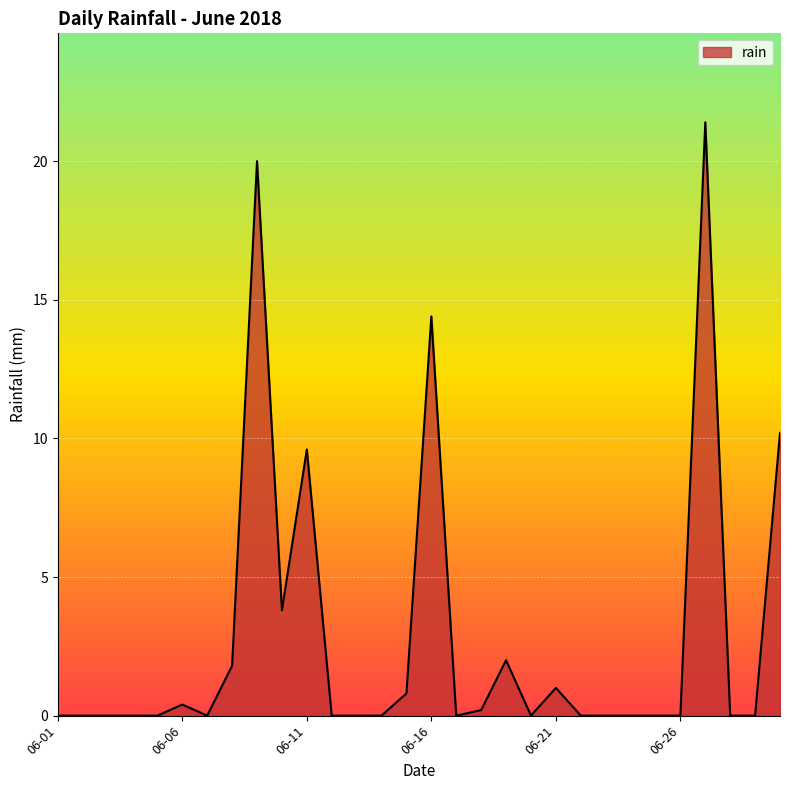

How many lines are shown in the chart?

1